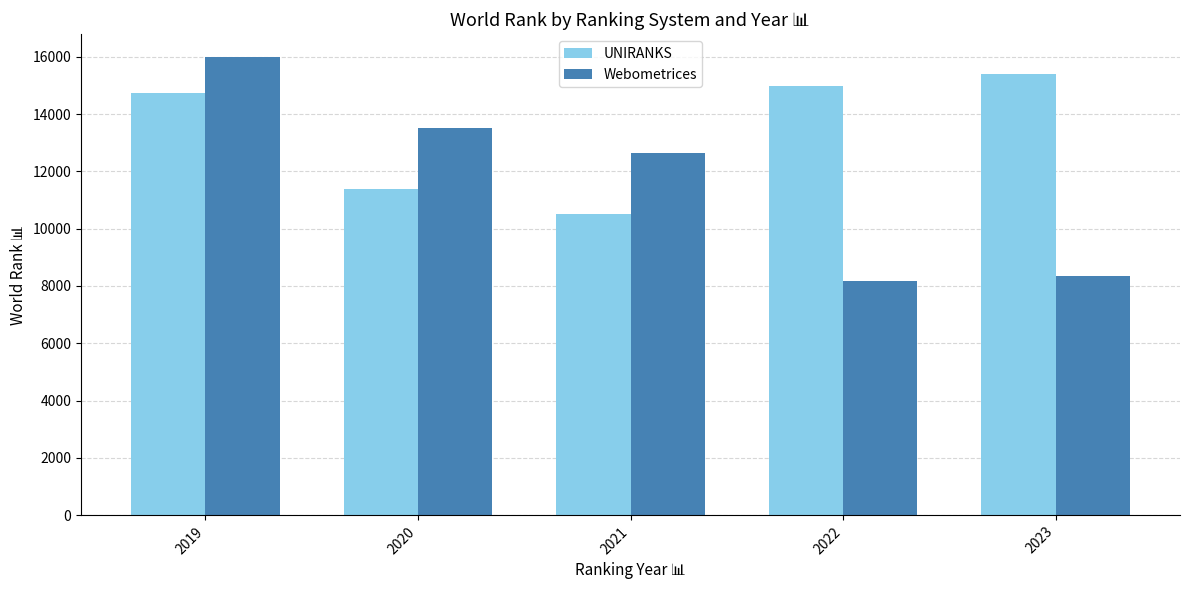

How many bars are there in each group?

2